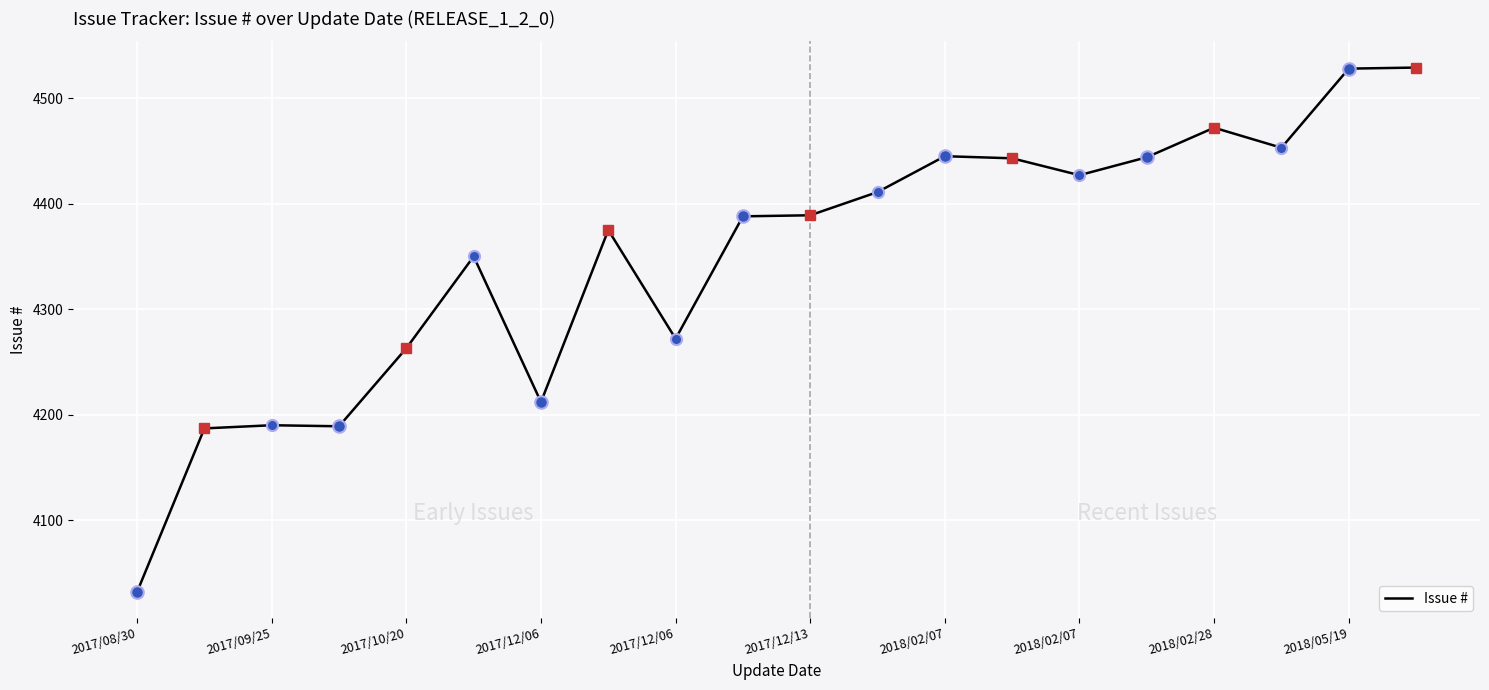

What is the smallest value displayed?

4032